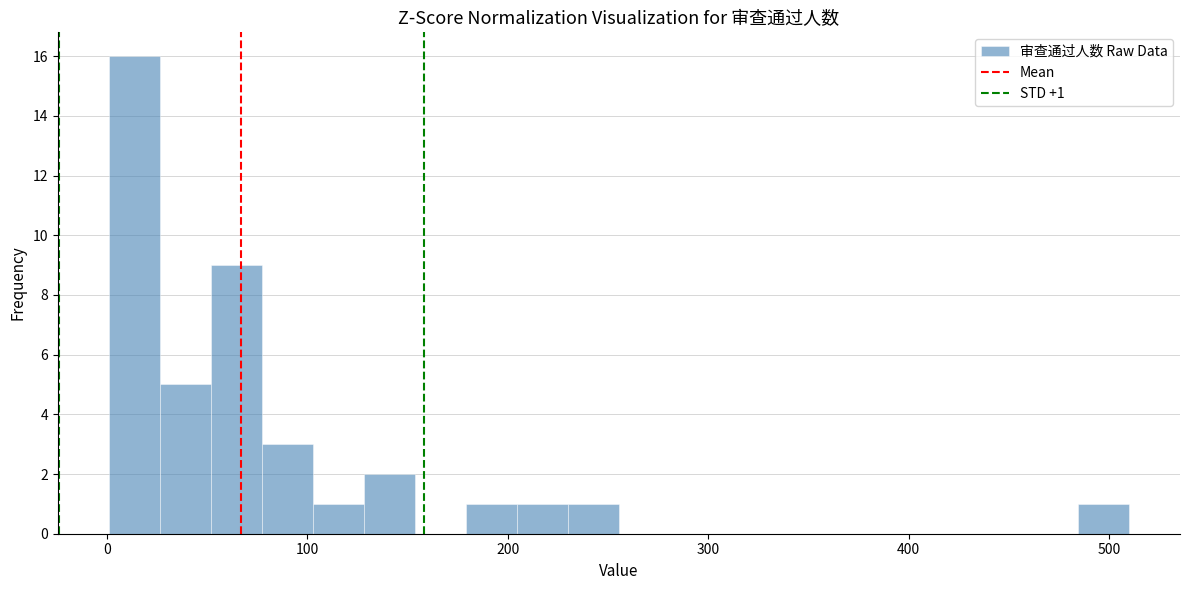

Read against the x-axis, roughly where is the centre of the tallest bar?

10